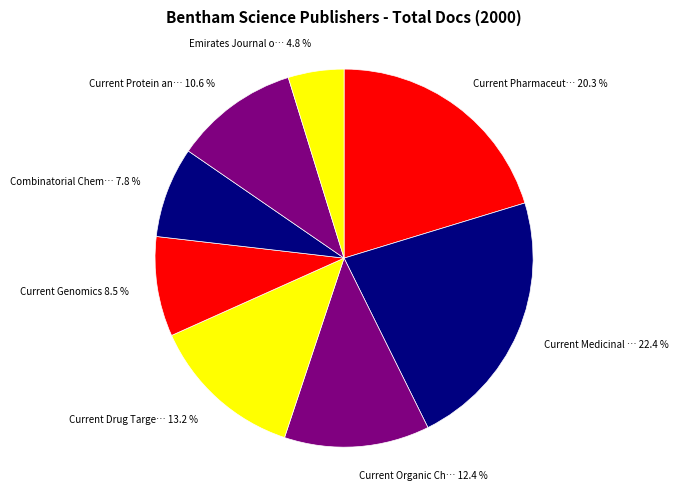

Which has a higher value, Current Pharmaceut… 20.3 % or Emirates Journal o… 4.8 %?

Current Pharmaceut… 20.3 %